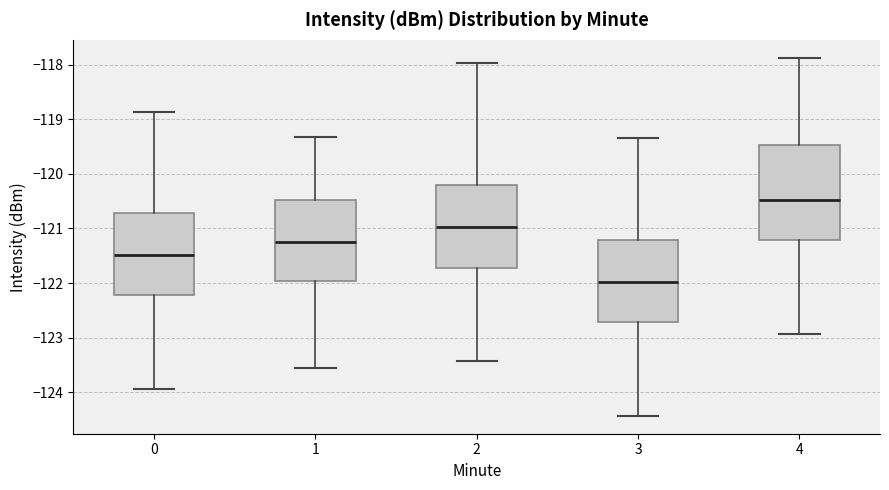

Where is the lower edge of the box at x = 3 on the y-axis? The values are not printed on the chart, so give them approximately, as read against the axis.

-122.7